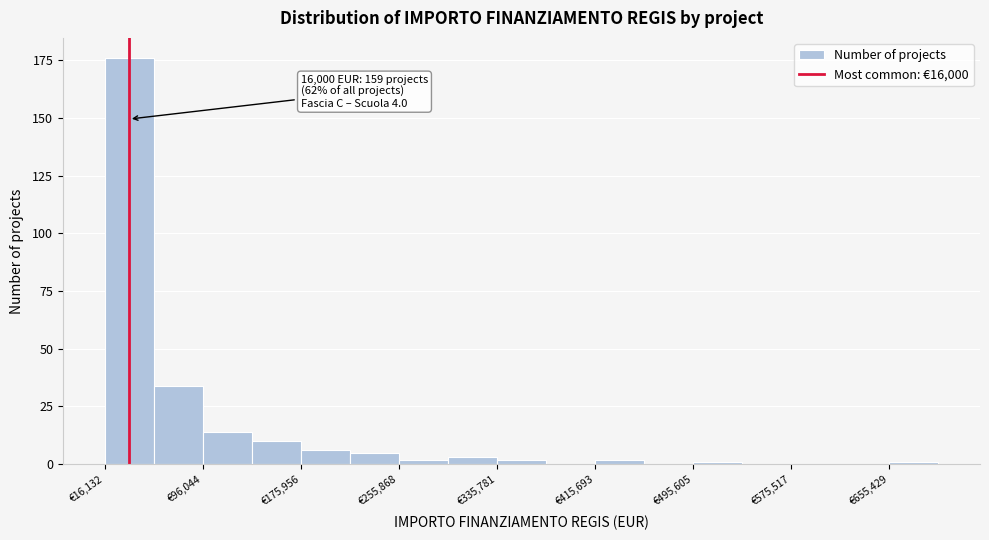

Around what value on the x-axis is the tallest bar? Give the approximate position of its centre, as read against the axis.

40000